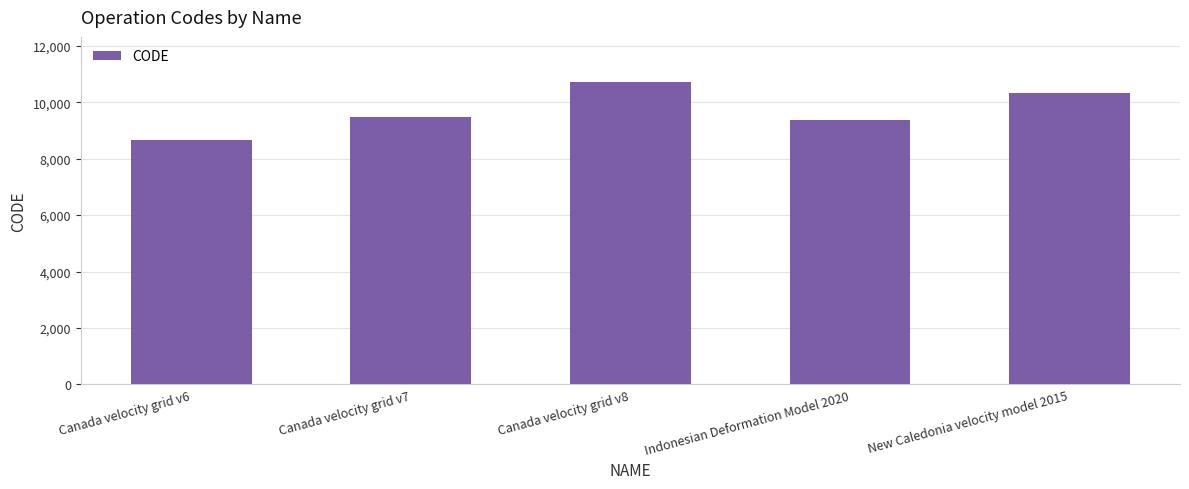

What is the sum of the values at Indonesian Deformation Model 2020 and New Caledonia velocity model 2015?

19698